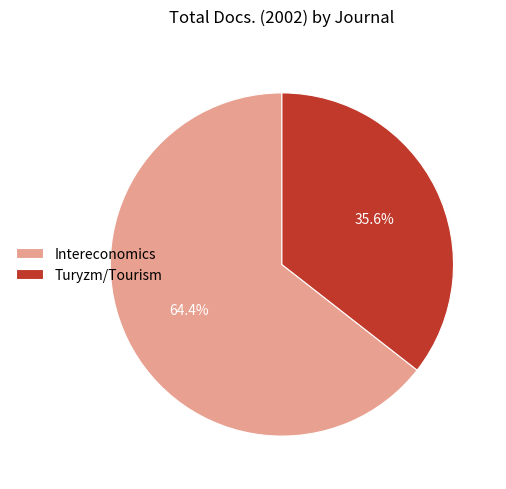

Approximately how many times larger is the value at Intereconomics compared to Turyzm/Tourism?

1.8